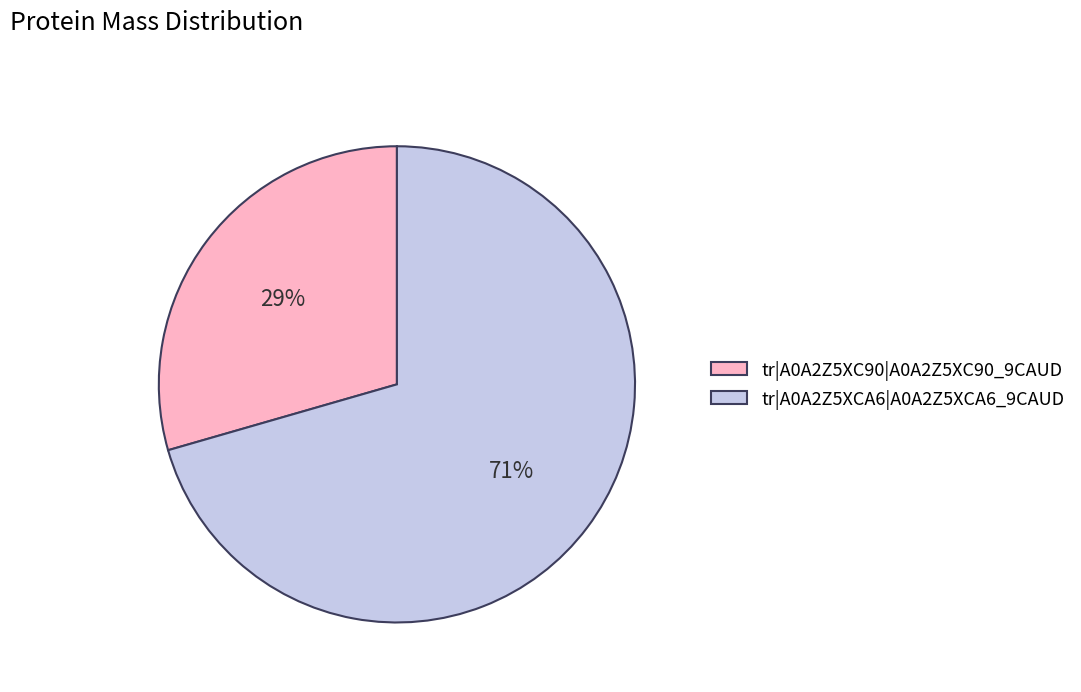

Do tr|A0A2Z5XC90|A0A2Z5XC90_9CAUD and tr|A0A2Z5XCA6|A0A2Z5XCA6_9CAUD together represent more than half of the pie?

Yes